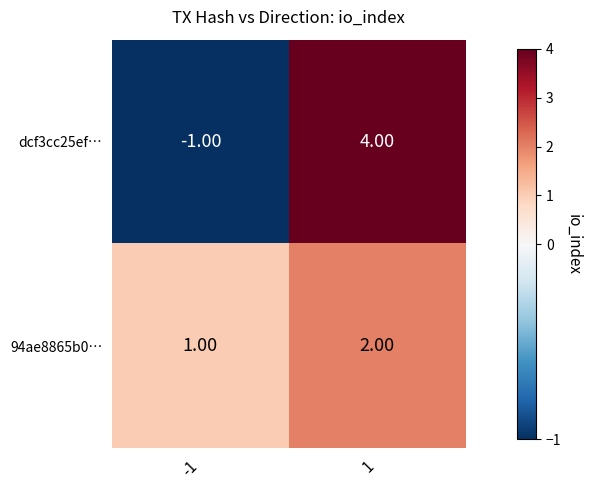

Is the value of 94ae8865b0… at -1 greater than the value of dcf3cc25ef… at -1?

Yes